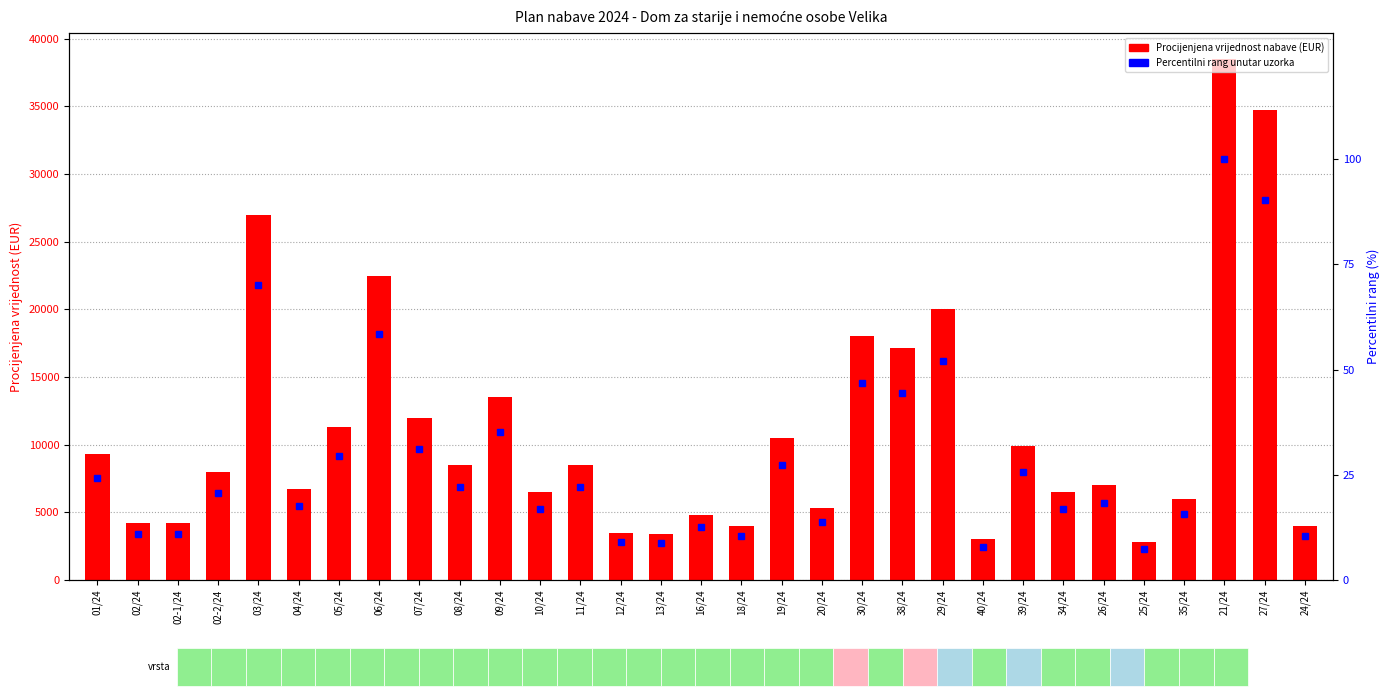

What is the difference between the second highest and second lowest values in the Procijenjena vrijednost nabave (EUR) series?

31773.7